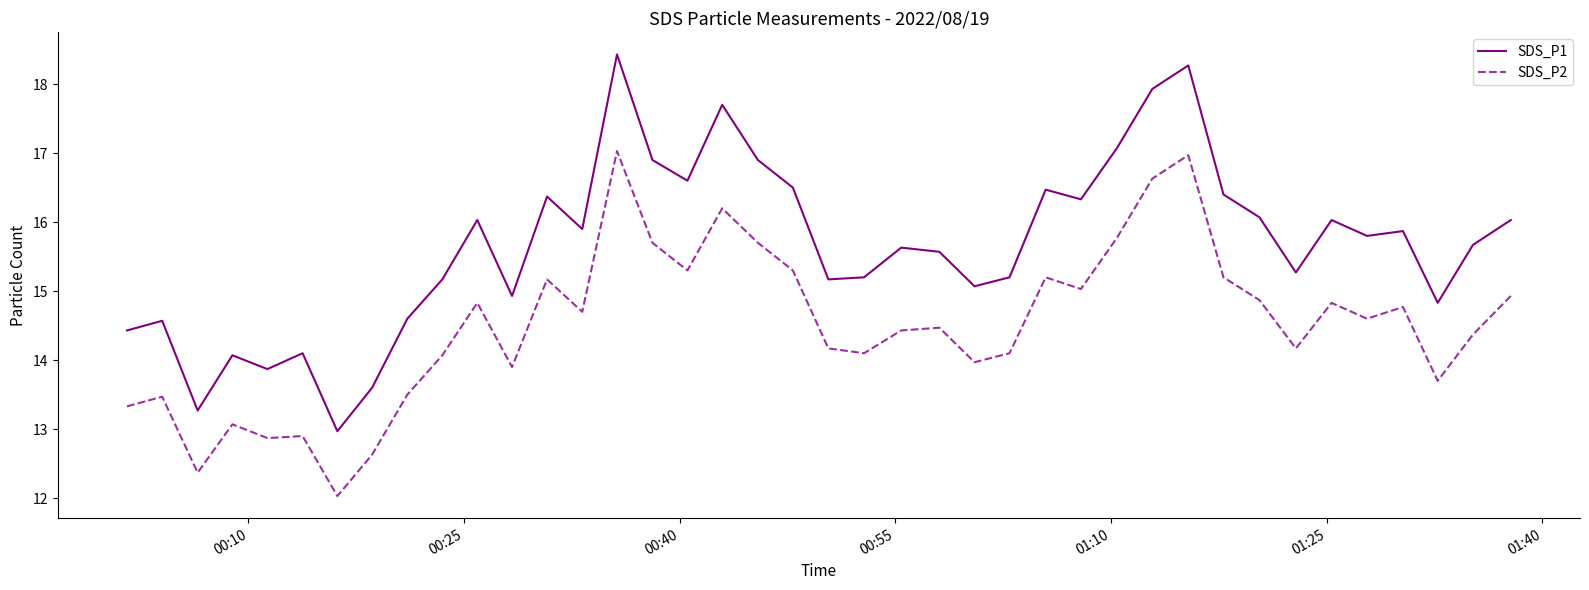

Which series has the largest total across all categories?

SDS_P1